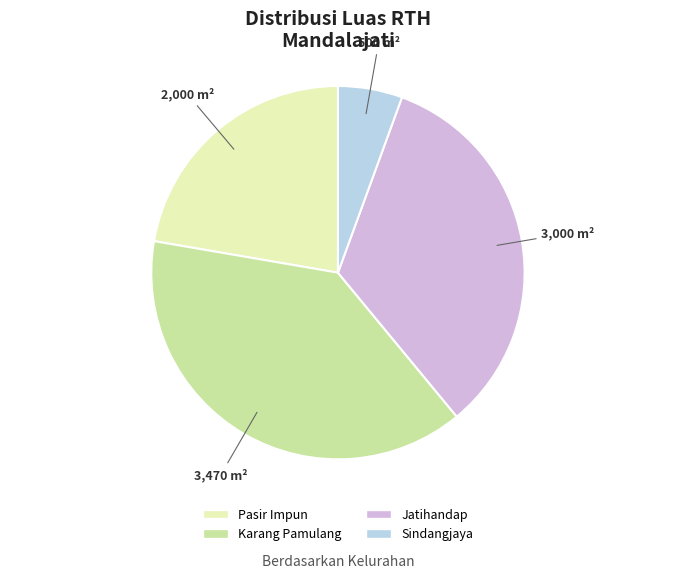

Combined, do Jatihandap and Pasir Impun account for over 50%?

Yes